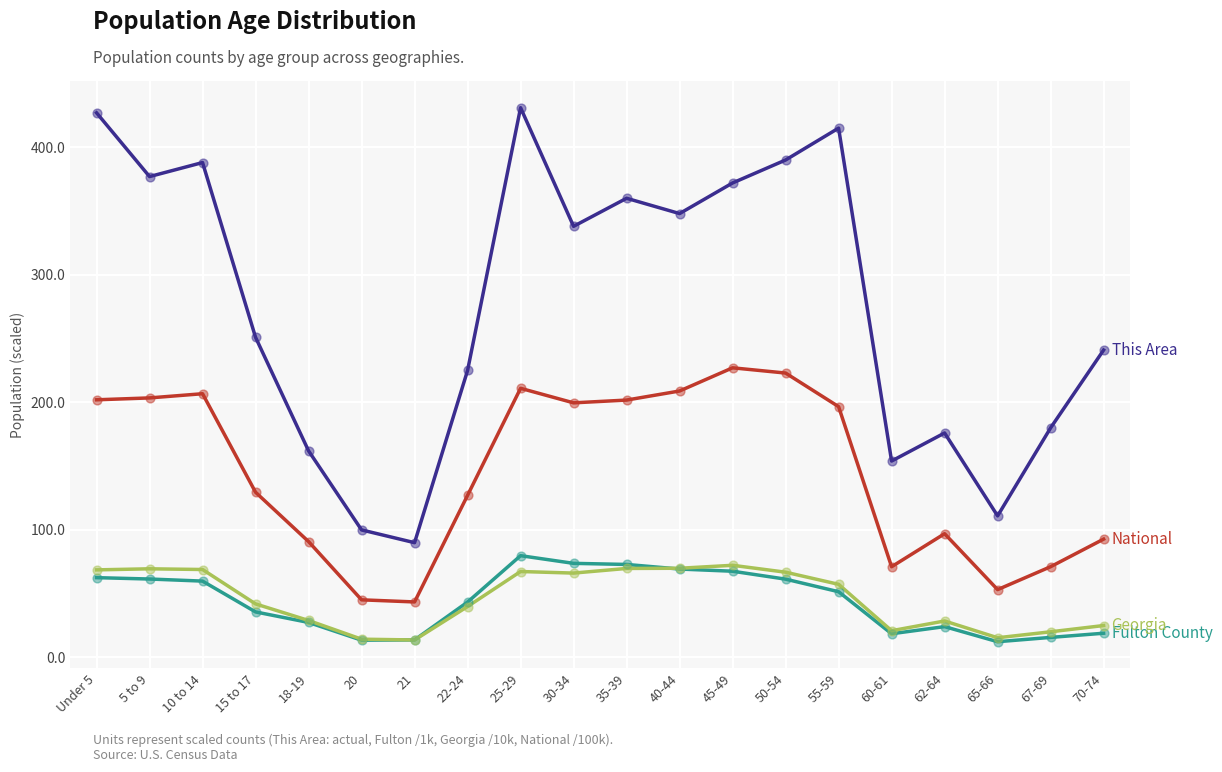

What is the total value across all series at 5 to 9?

711.5